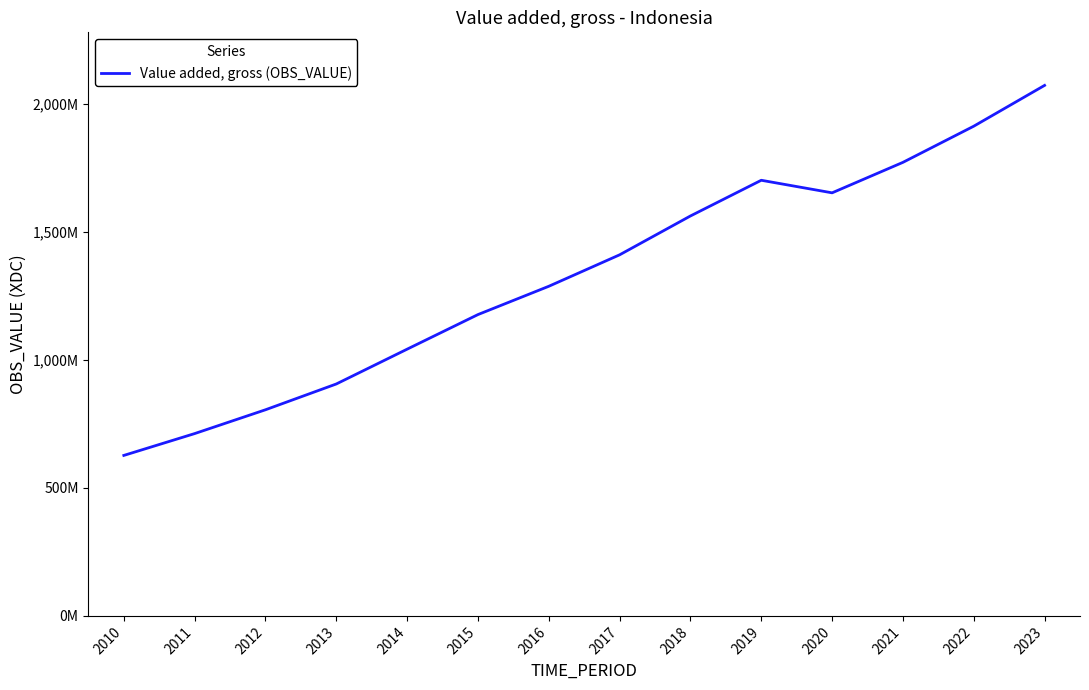

Does the chart have visible grid lines?

No